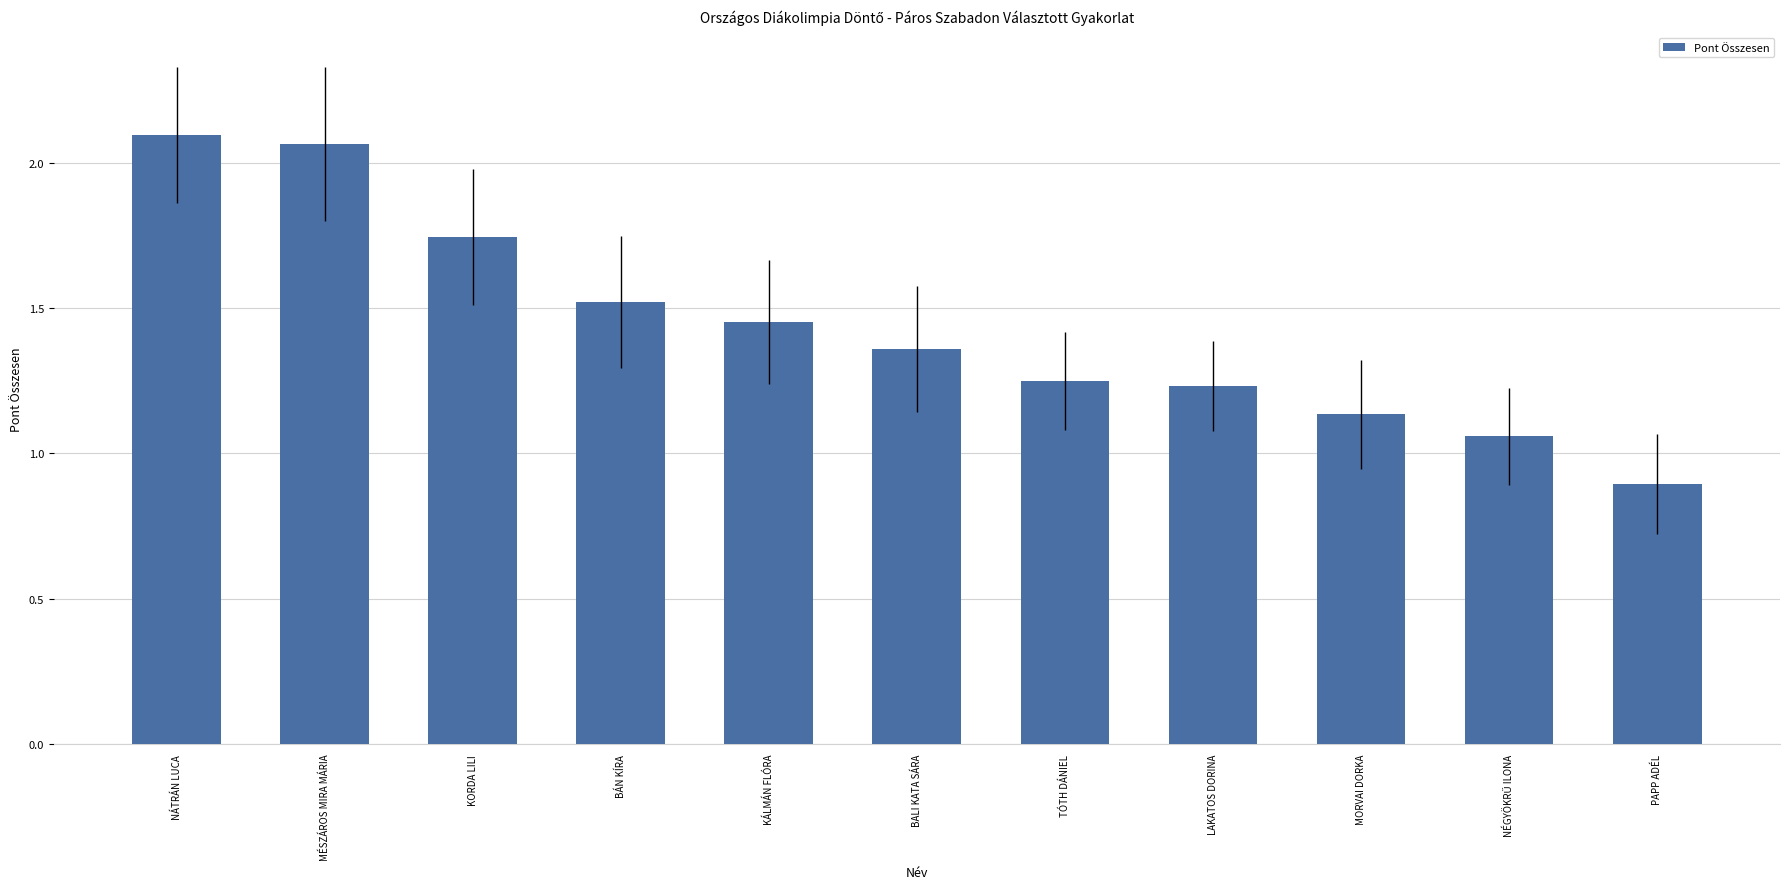

What is the sum of all values?

15.8